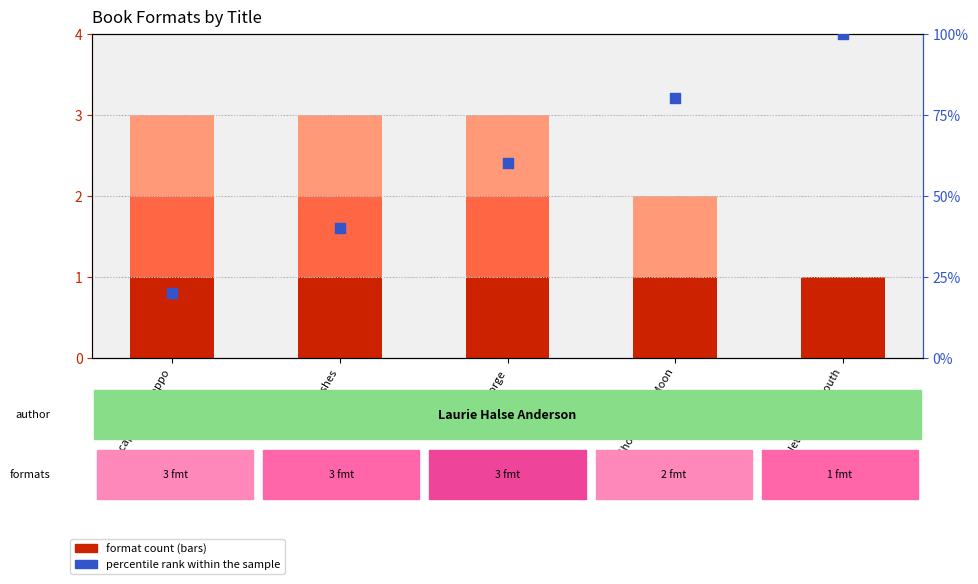

Which series reaches the maximum Y coordinate?

percentile rank within the sample